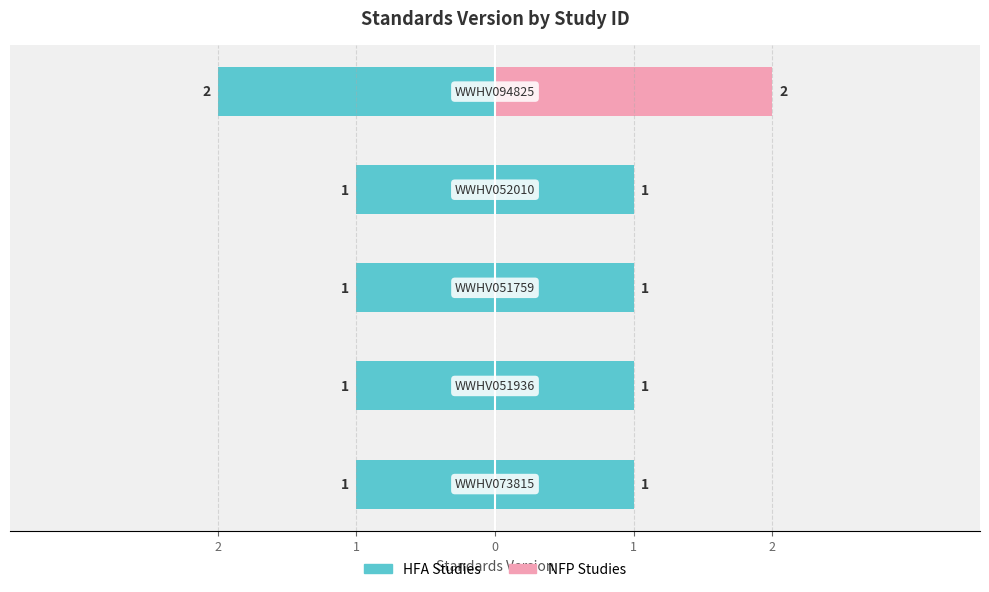

Rank the categories by value from lowest to highest.

WWHV073815, WWHV051936, WWHV051759, WWHV052010, WWHV094825